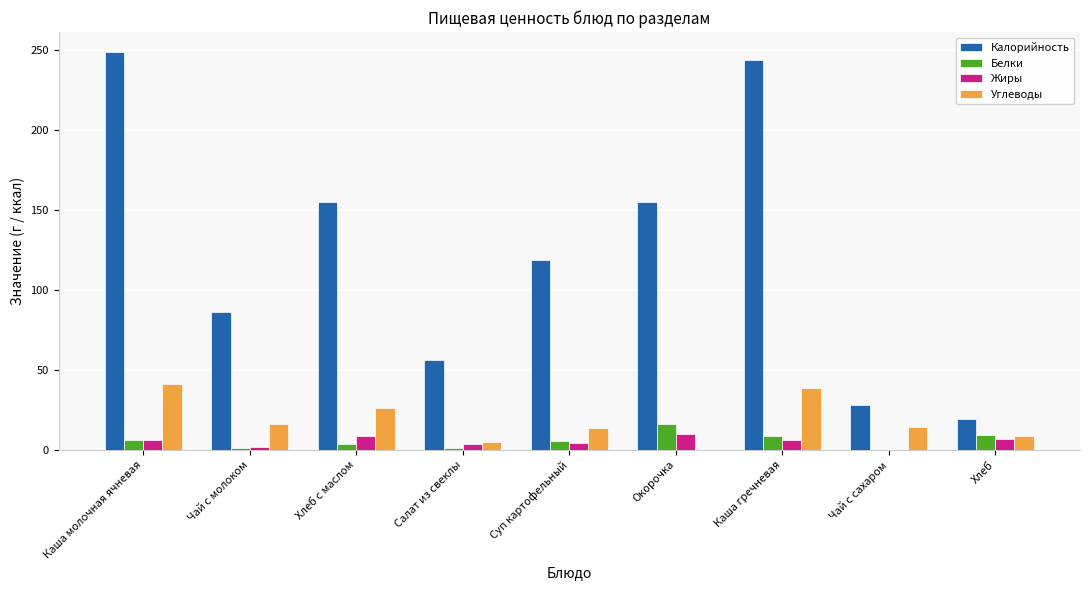

What is the highest value of the Жиры series?

10.0